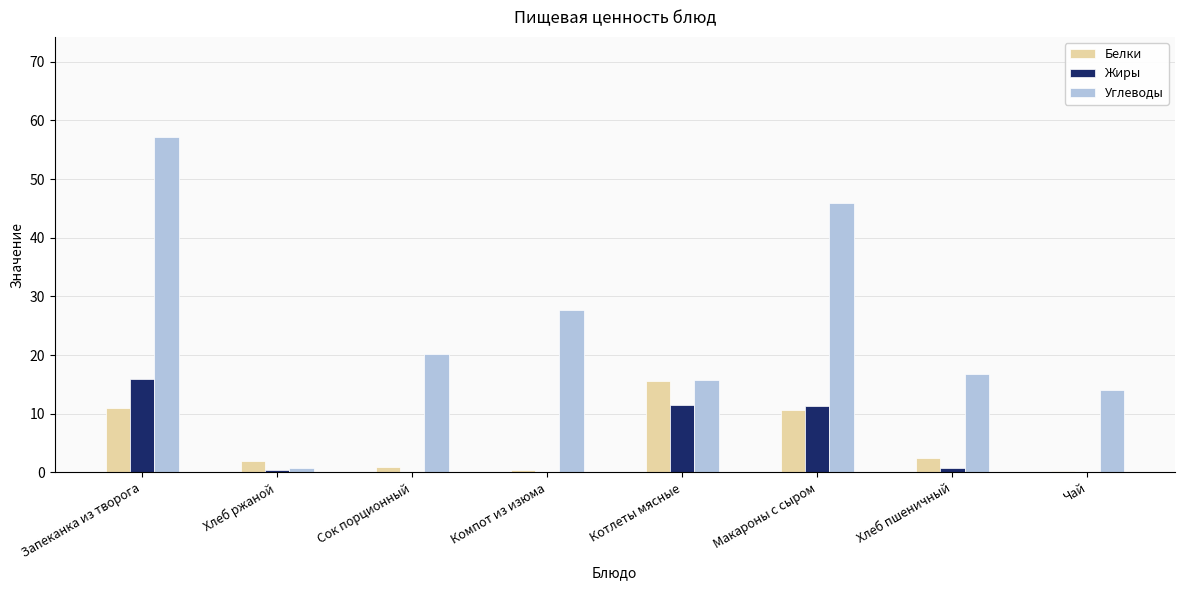

Are the bars horizontal?

No